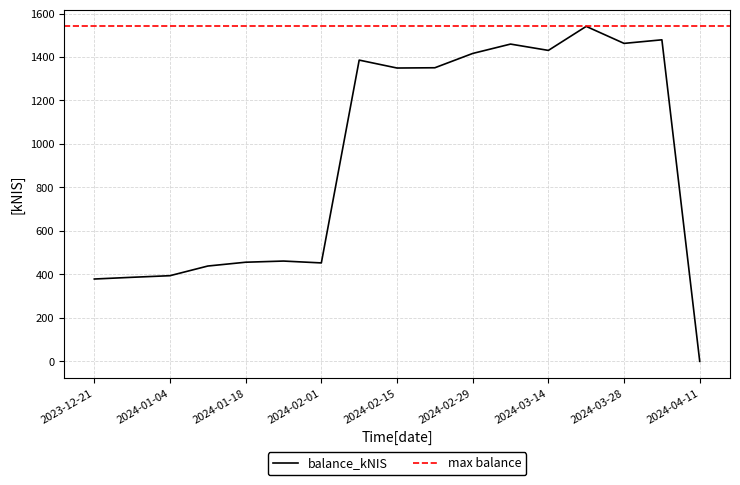

Count the number of categories in the chart.

17